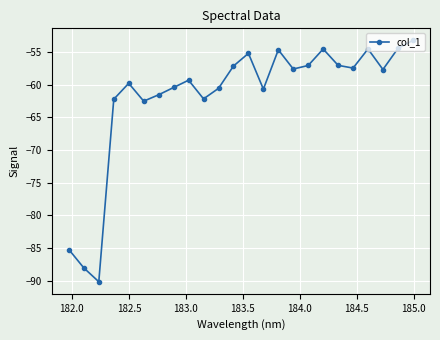

What is the value of the 23rd point from the left?

-54.5